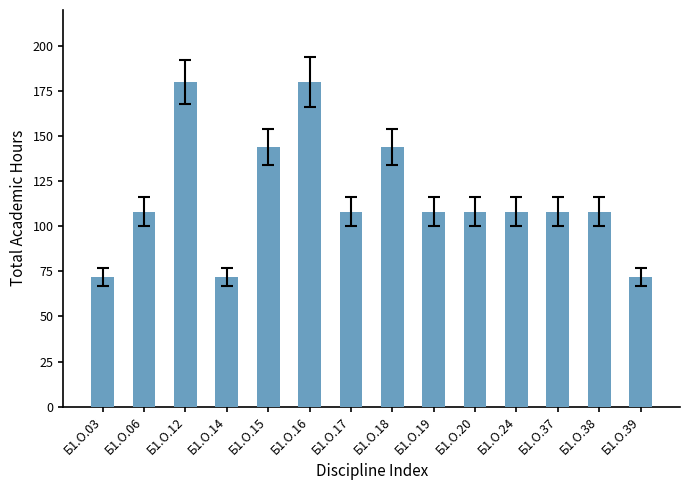

How many distinct data groups are displayed?

1